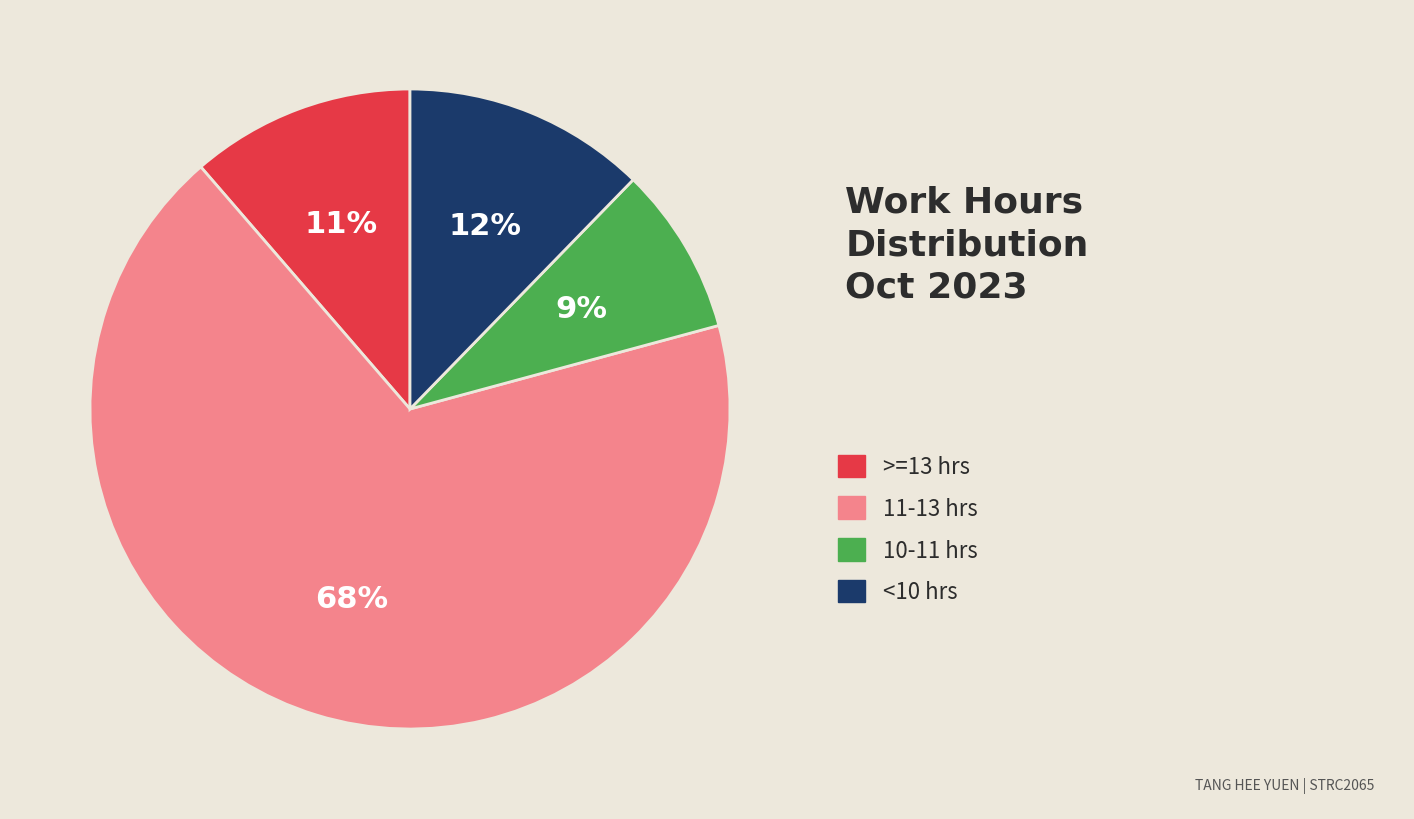

To the nearest percent, what is the average slice percentage?

25%